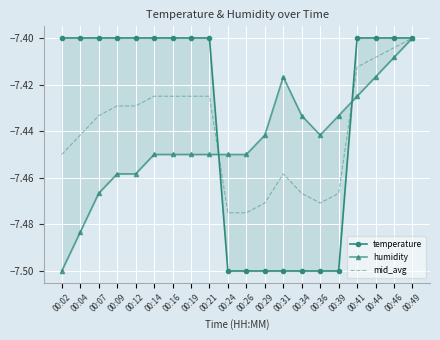

What is the average value of the temperature series?

-7.4